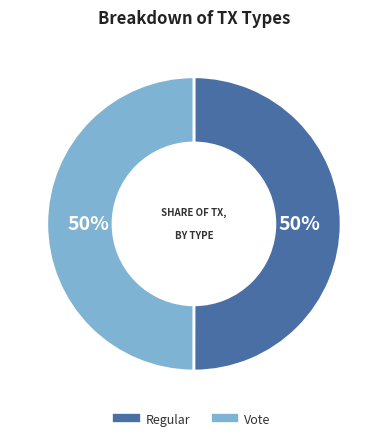

Is the sum of Regular and Vote greater than half?

Yes